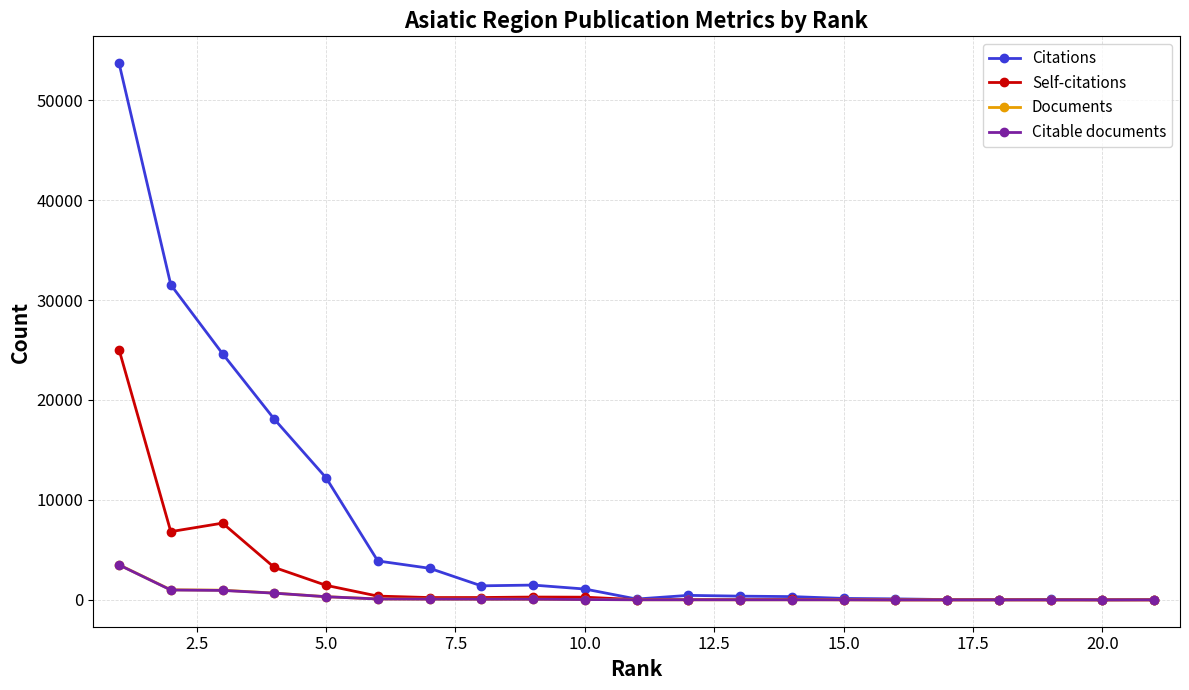

Which series has the largest range (max minus min)?

Citations